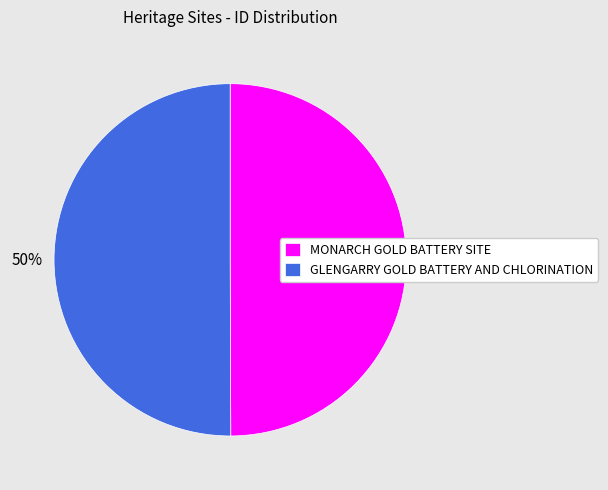

True or false: MONARCH GOLD BATTERY SITE accounts for 50% of the total.

True